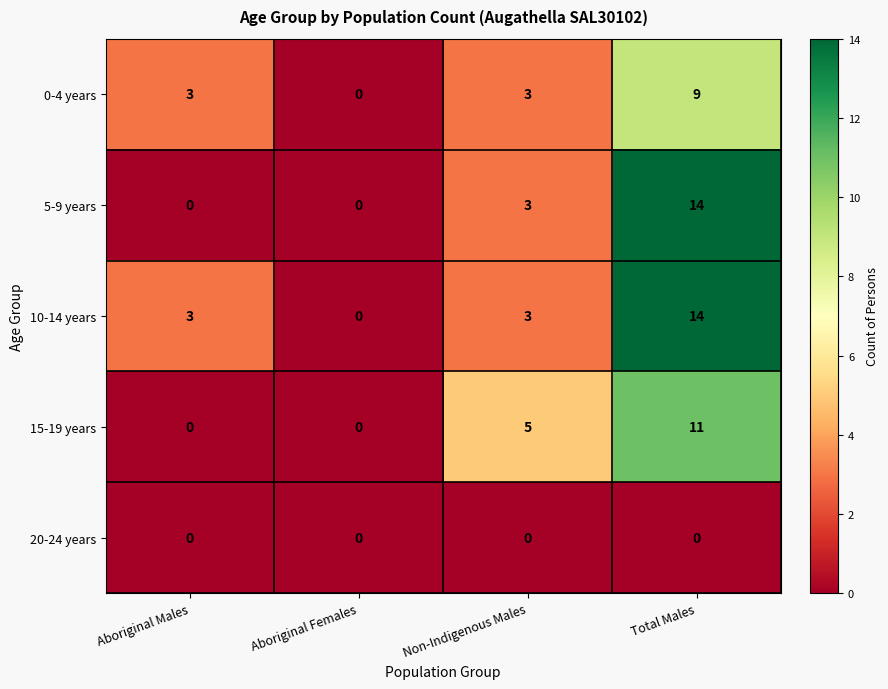

Reading right to left, what are all the values shown in this chart?

0-4 years: 9	3	0	3
5-9 years: 14	3	0	0
10-14 years: 14	3	0	3
15-19 years: 11	5	0	0
20-24 years: 0	0	0	0